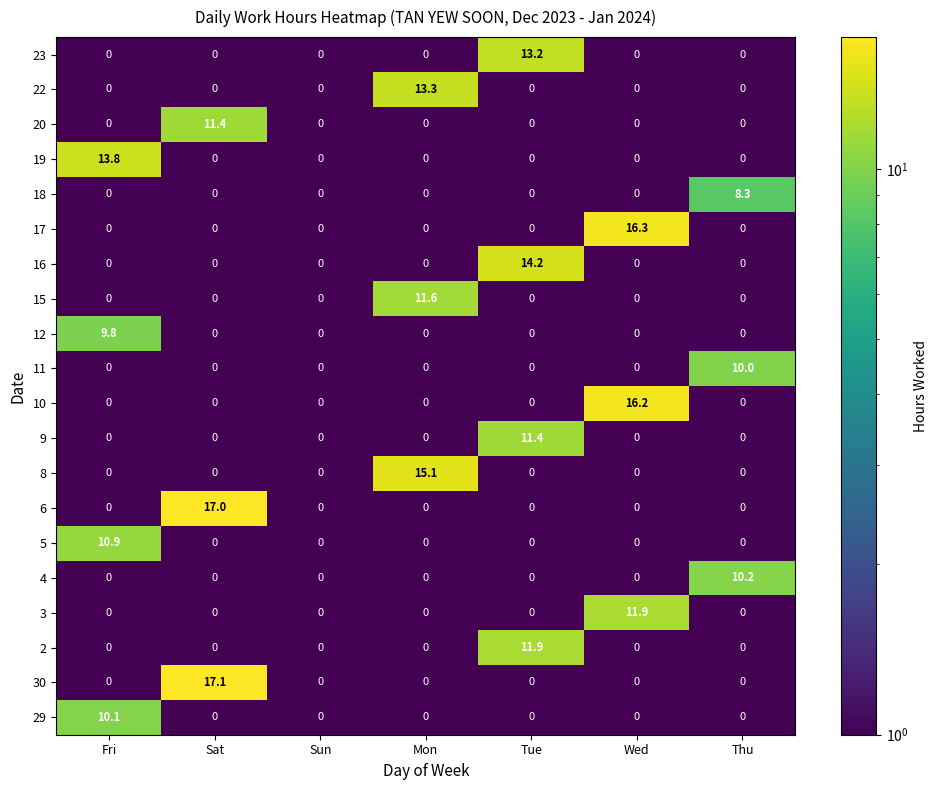

The 15 series shows 7.7 at Wed. True or false?

False